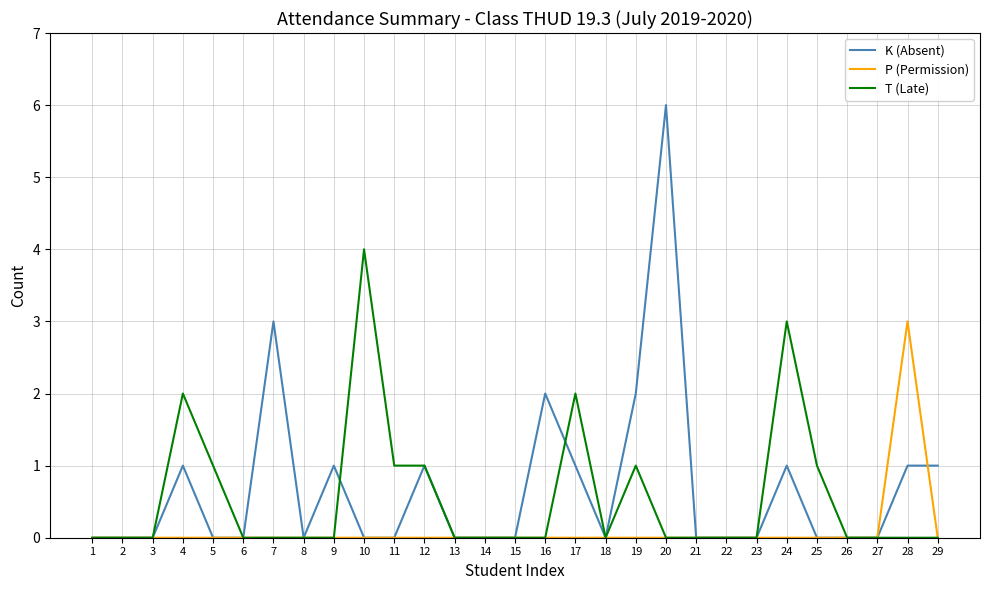

Rank the series at 17 from lowest to highest value.

P (Permission), K (Absent), T (Late)